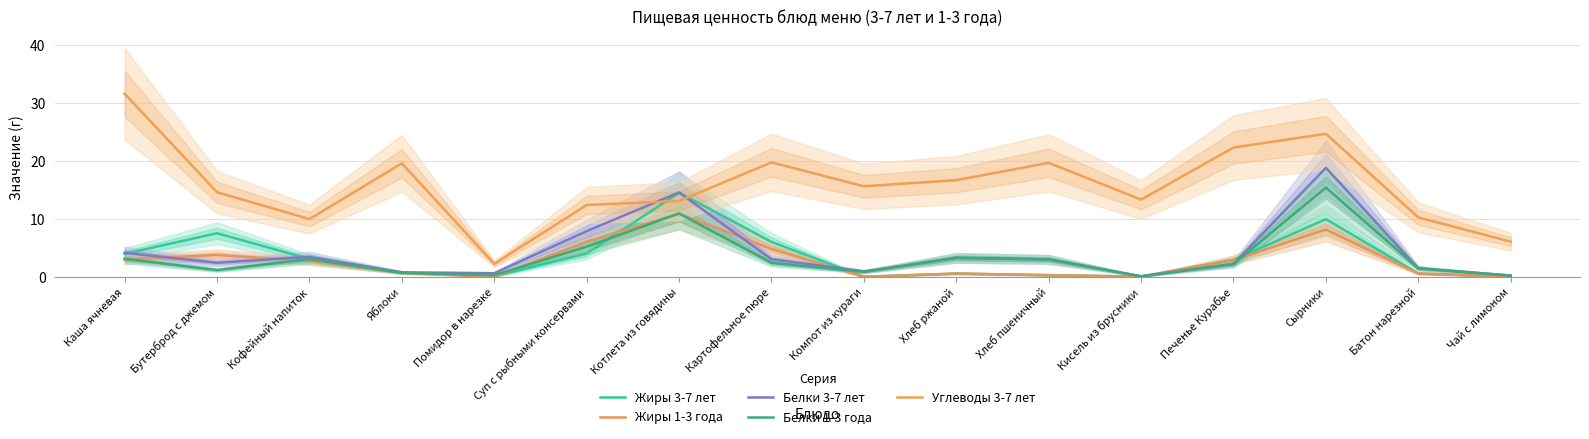

What is the value of the Жиры 3-7 лет point at the 12th from the left?

0.1